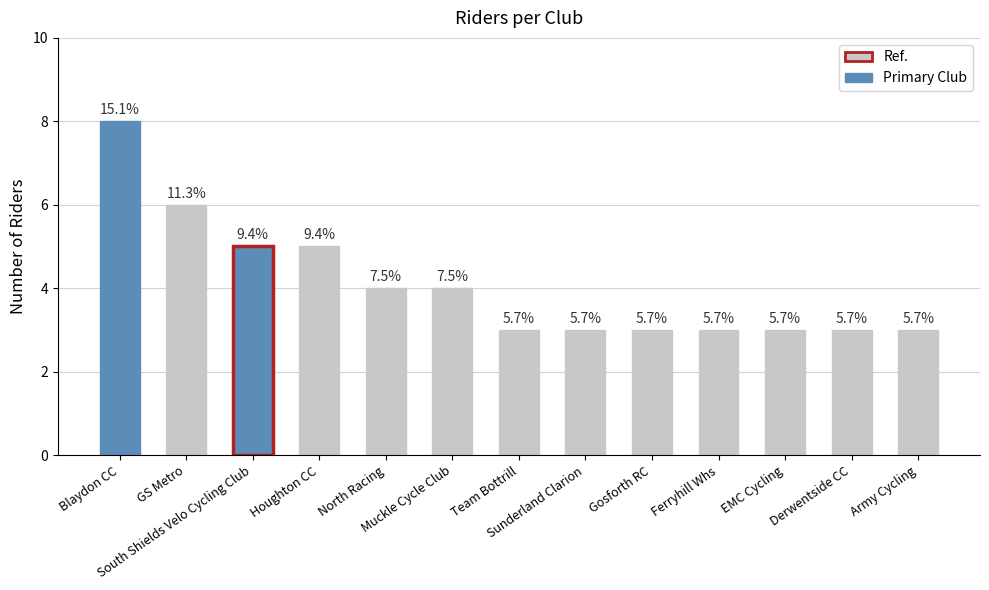

Reading left to right, extract all data points from this chart.

8	6	5	5	4	4	3	3	3	3	3	3	3